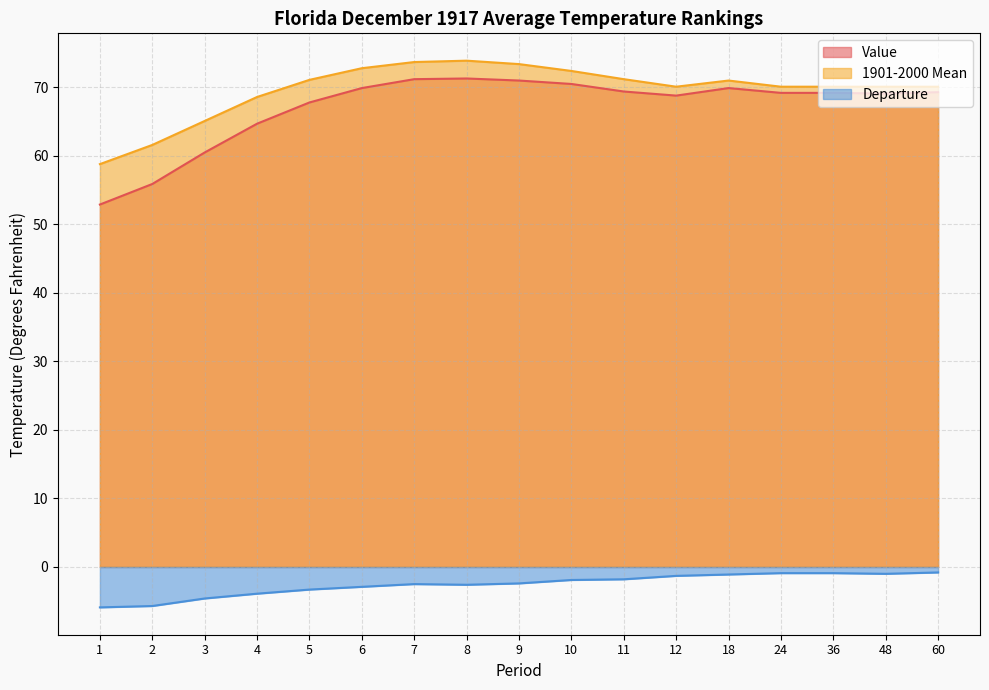

Is it true that Departure equals -0.7 at 8?

False